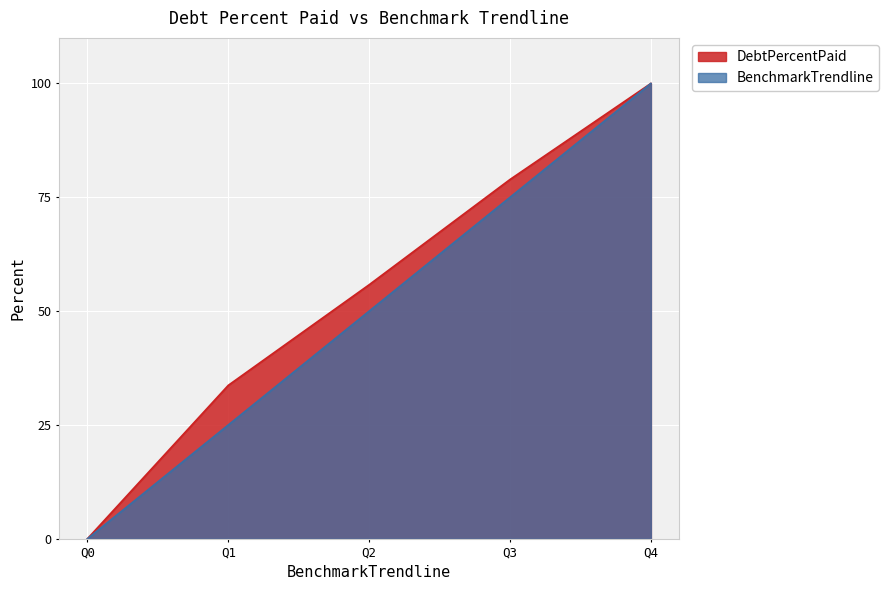

True or false: DebtPercentPaid and BenchmarkTrendline intersect in this chart.

False